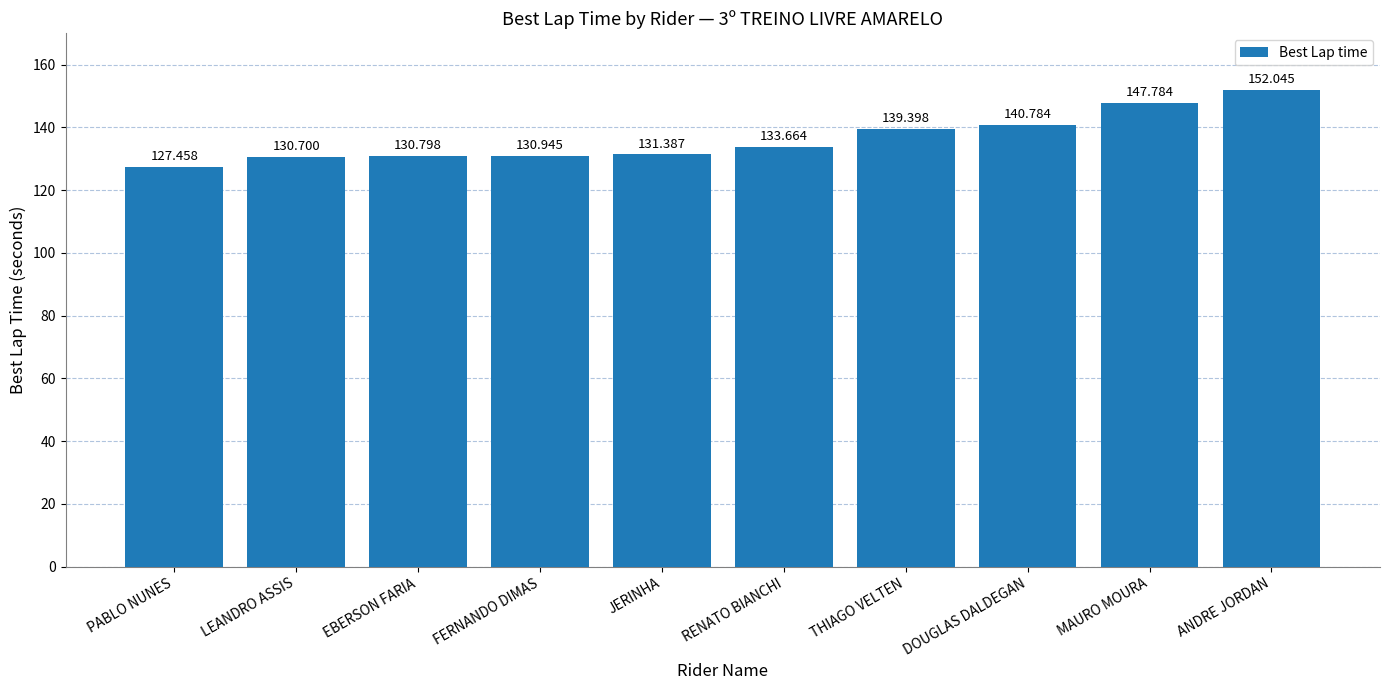

What value does the data have at PABLO NUNES?

127.5